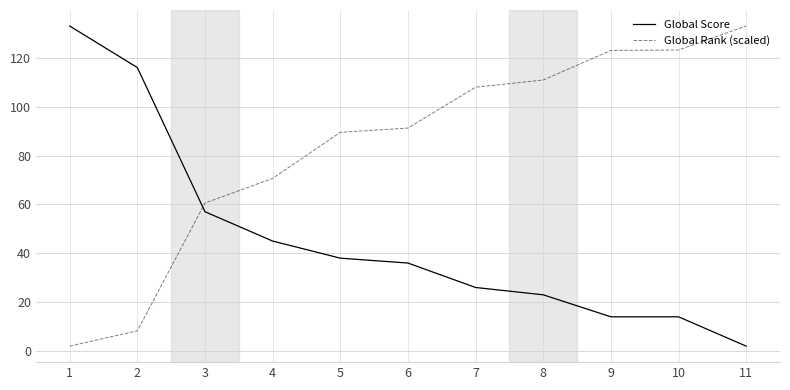

What is the difference between the Global Score values at 3 and 7?

31.0